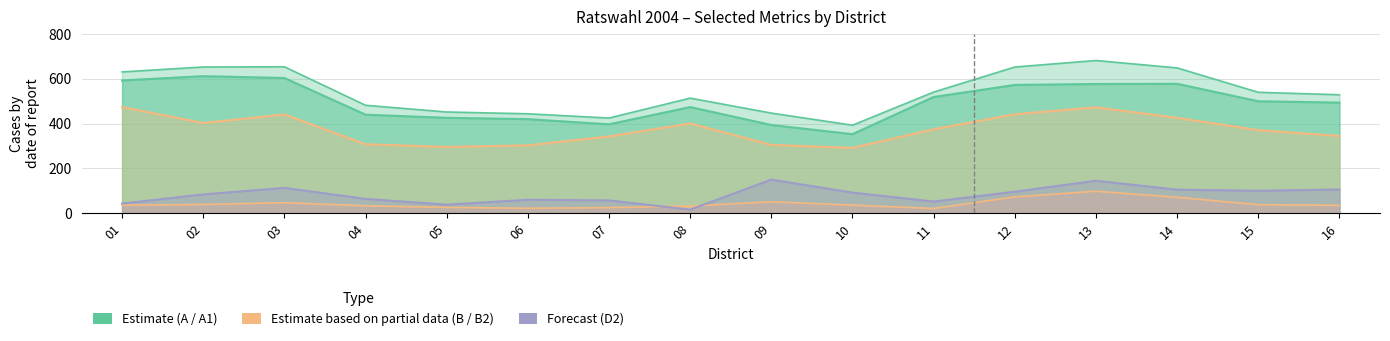

Reading right to left, list all the values displayed in this chart.

A1: 16=494	15=500	14=578	13=577	12=573	11=519	10=353	09=394	08=474	07=397	06=420	05=426	04=440	03=604	02=612	01=593
B: 16=345	15=371	14=426	13=473	12=442	11=375	10=292	09=305	08=401	07=343	06=303	05=296	04=308	03=441	02=403	01=474
B2: 16=35	15=38	14=71	13=98	12=73	11=21	10=36	09=51	08=32	07=25	06=22	05=26	04=33	03=47	02=39	01=36
D2: 16=106	15=100	14=105	13=145	12=96	11=52	10=92	09=150	08=16	07=57	06=60	05=38	04=64	03=113	02=84	01=43